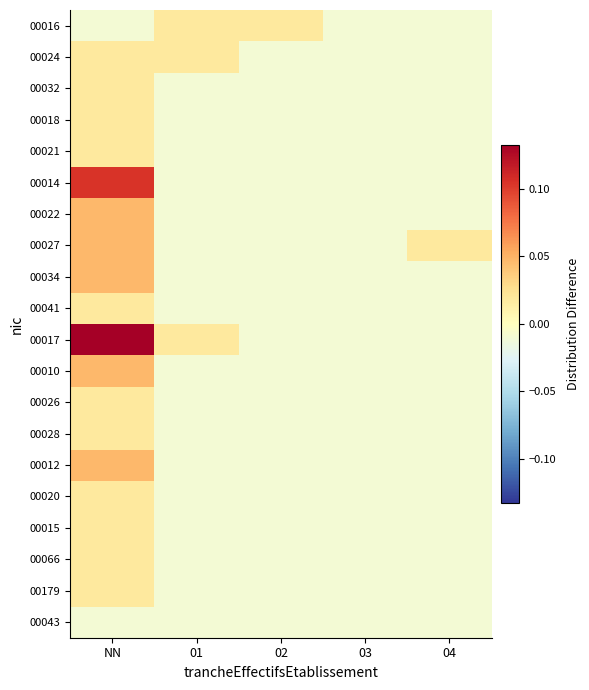

Reading left to right, what are all the values shown in this chart?

00016: NN=-0.0	01=0.0	02=0.0	03=-0.0	04=-0.0
00024: NN=0.0	01=0.0	02=-0.0	03=-0.0	04=-0.0
00032: NN=0.0	01=-0.0	02=-0.0	03=-0.0	04=-0.0
00018: NN=0.0	01=-0.0	02=-0.0	03=-0.0	04=-0.0
00021: NN=0.0	01=-0.0	02=-0.0	03=-0.0	04=-0.0
00014: NN=0.1	01=-0.0	02=-0.0	03=-0.0	04=-0.0
00022: NN=0.0	01=-0.0	02=-0.0	03=-0.0	04=-0.0
00027: NN=0.0	01=-0.0	02=-0.0	03=-0.0	04=0.0
00034: NN=0.0	01=-0.0	02=-0.0	03=-0.0	04=-0.0
00041: NN=0.0	01=-0.0	02=-0.0	03=-0.0	04=-0.0
00017: NN=0.1	01=0.0	02=-0.0	03=-0.0	04=-0.0
00010: NN=0.0	01=-0.0	02=-0.0	03=-0.0	04=-0.0
00026: NN=0.0	01=-0.0	02=-0.0	03=-0.0	04=-0.0
00028: NN=0.0	01=-0.0	02=-0.0	03=-0.0	04=-0.0
00012: NN=0.0	01=-0.0	02=-0.0	03=-0.0	04=-0.0
00020: NN=0.0	01=-0.0	02=-0.0	03=-0.0	04=-0.0
00015: NN=0.0	01=-0.0	02=-0.0	03=-0.0	04=-0.0
00066: NN=0.0	01=-0.0	02=-0.0	03=-0.0	04=-0.0
00179: NN=0.0	01=-0.0	02=-0.0	03=-0.0	04=-0.0
00043: NN=-0.0	01=-0.0	02=-0.0	03=-0.0	04=-0.0